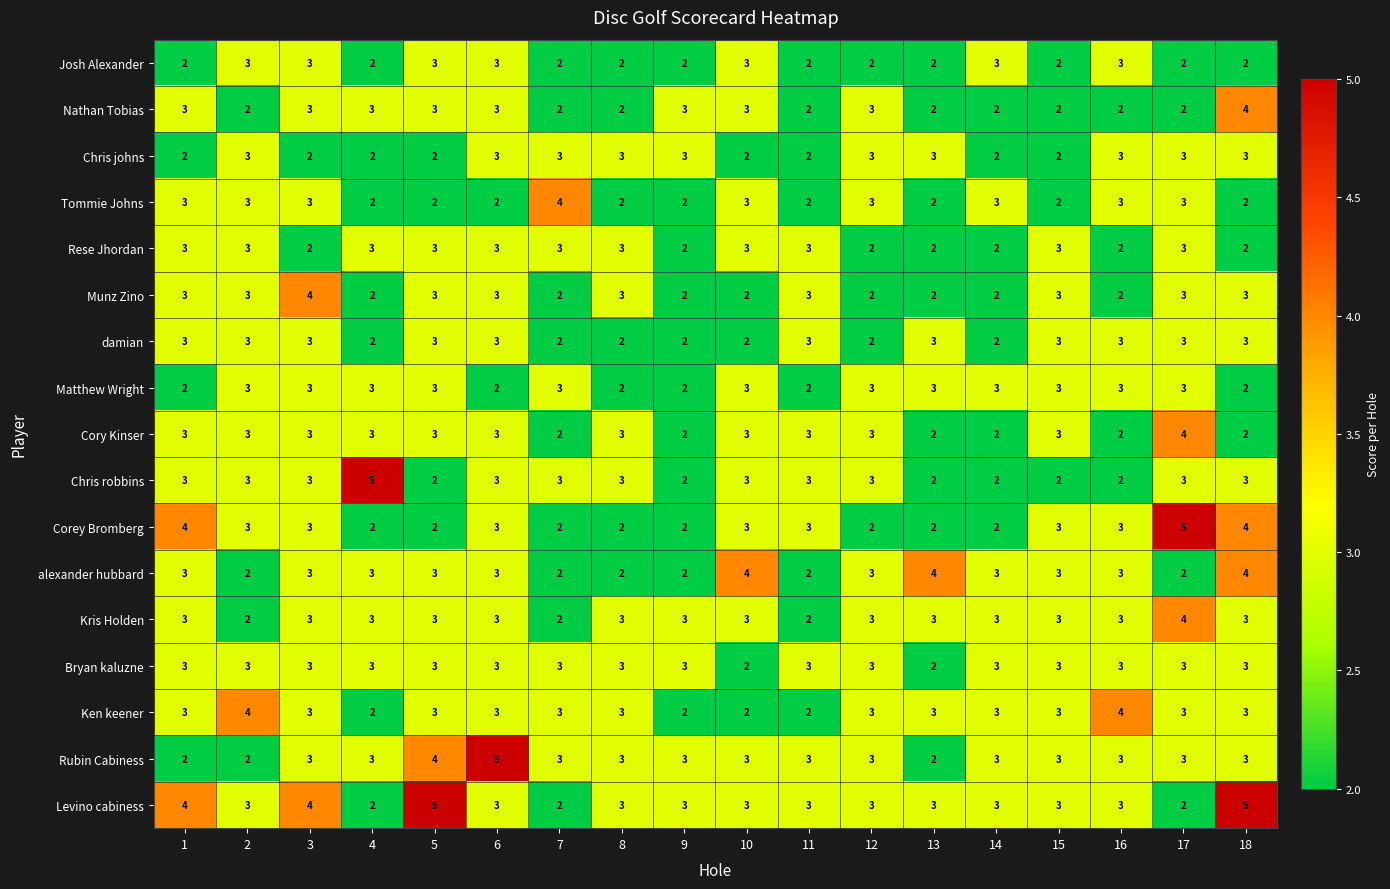

Between 11 and 16, which series saw the biggest shift?

Ken keener